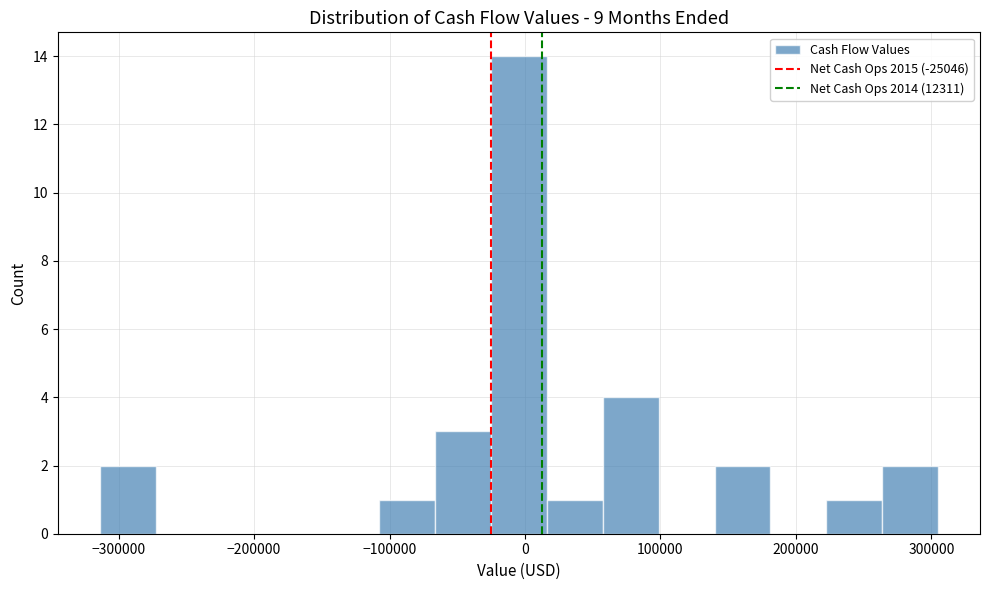

Over which range of the x-axis is the bar tallest?

-30000 to 20000